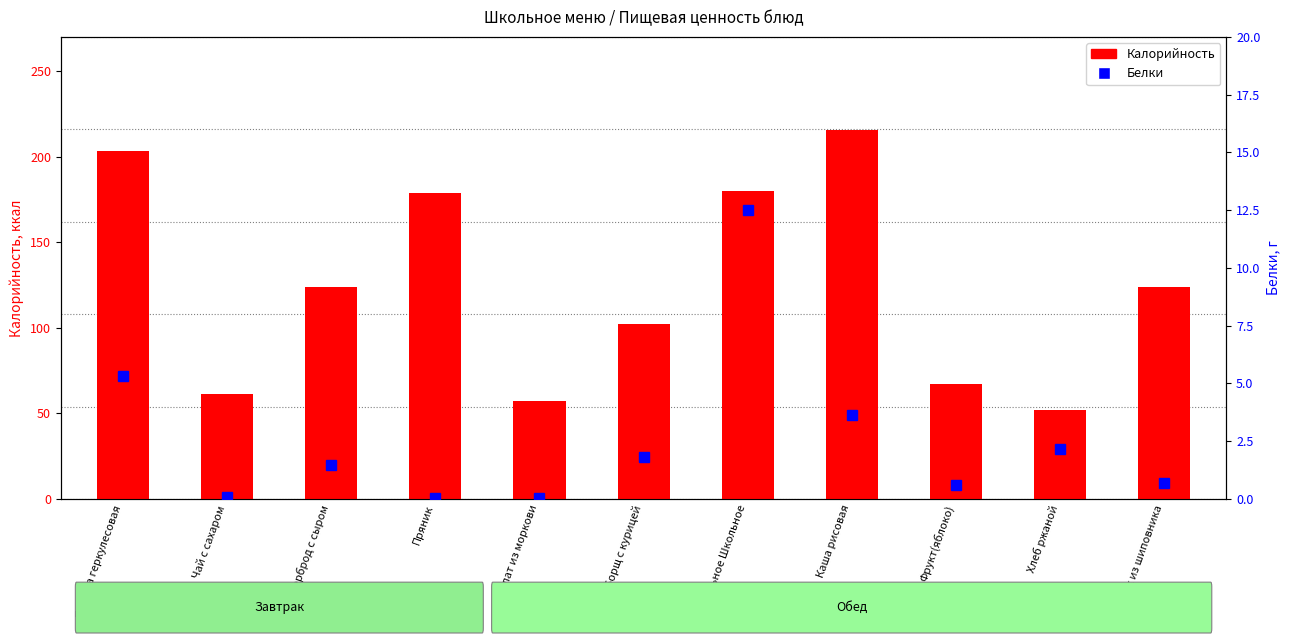

What is the greatest value displayed?

215.3